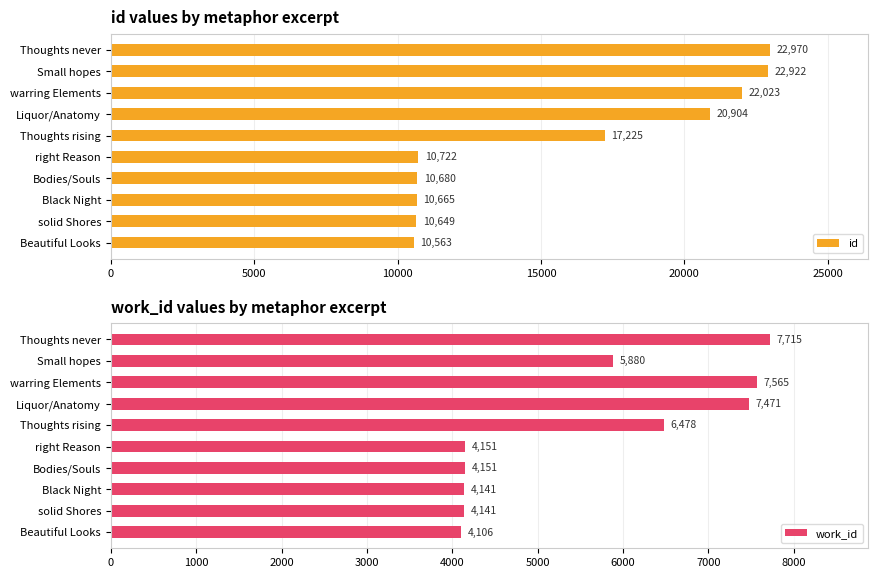

At which label is id closest to 16766?

Thoughts rising